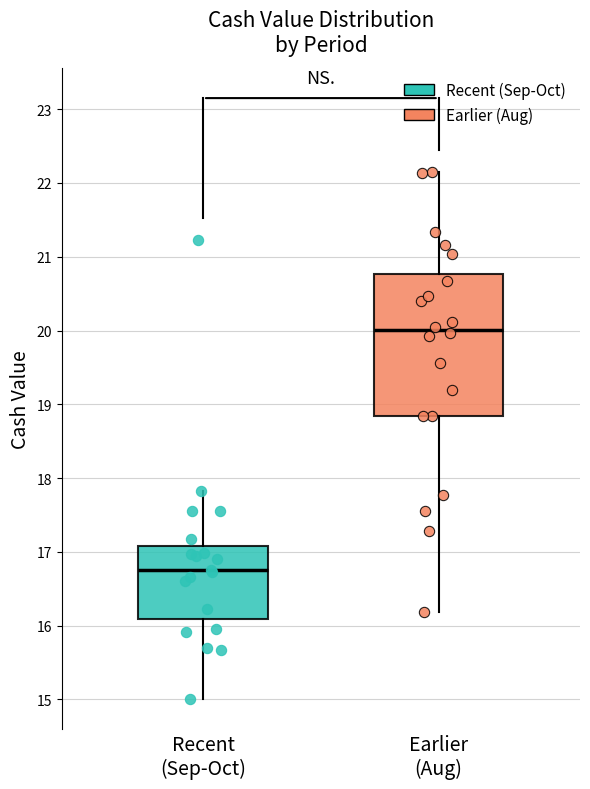

Which box has the lowest median line?

Recent (Sep-Oct)